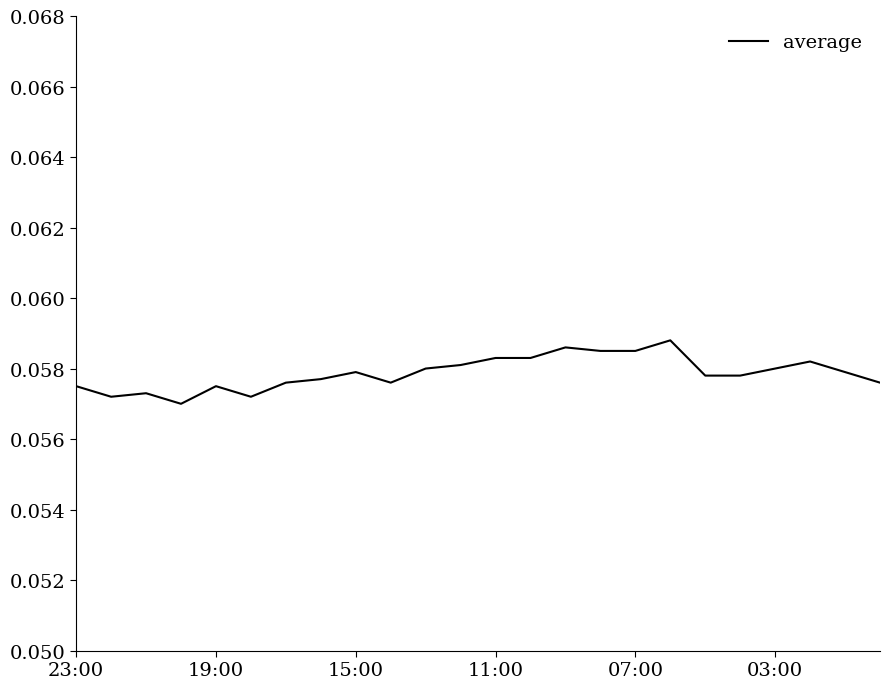

Does the chart display data point markers on the line(s)?

No